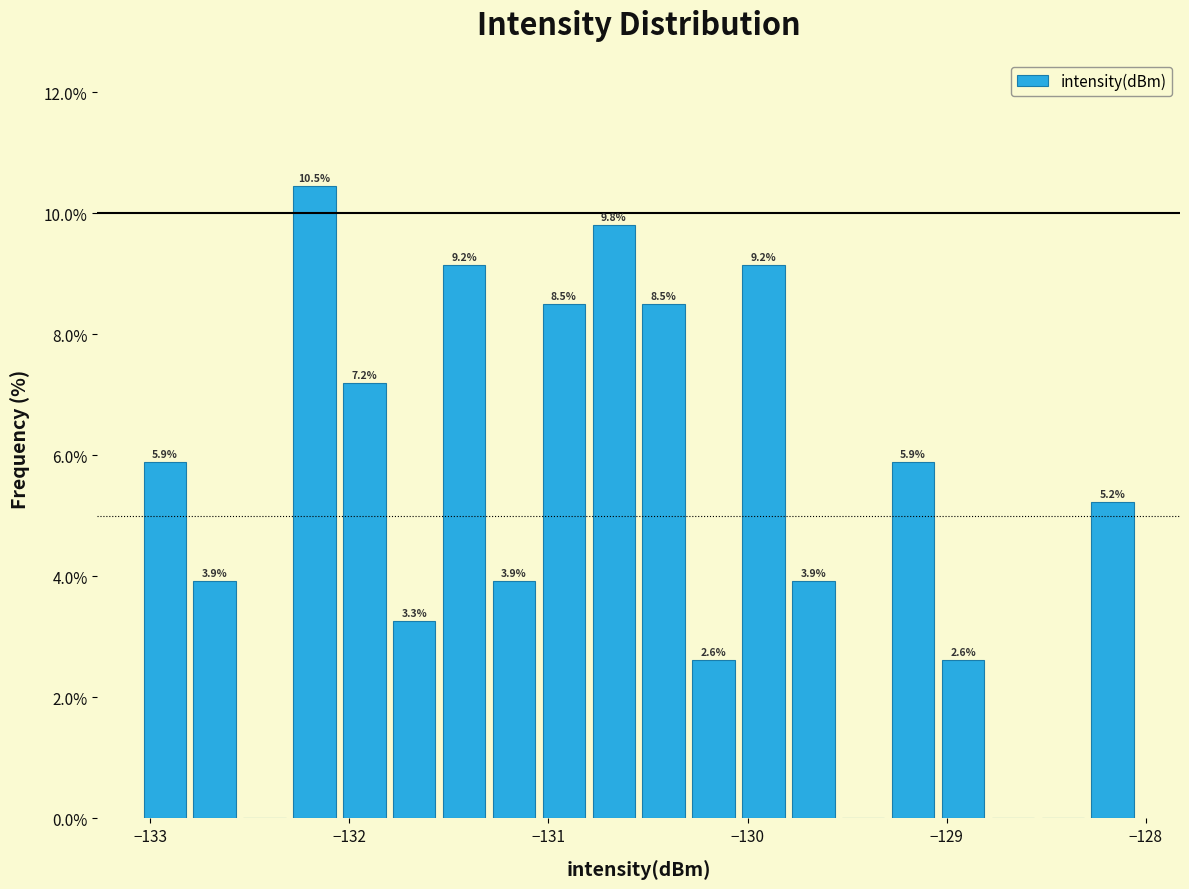

Around what value on the x-axis is the tallest bar? Give the approximate position of its centre, as read against the axis.

-132.2